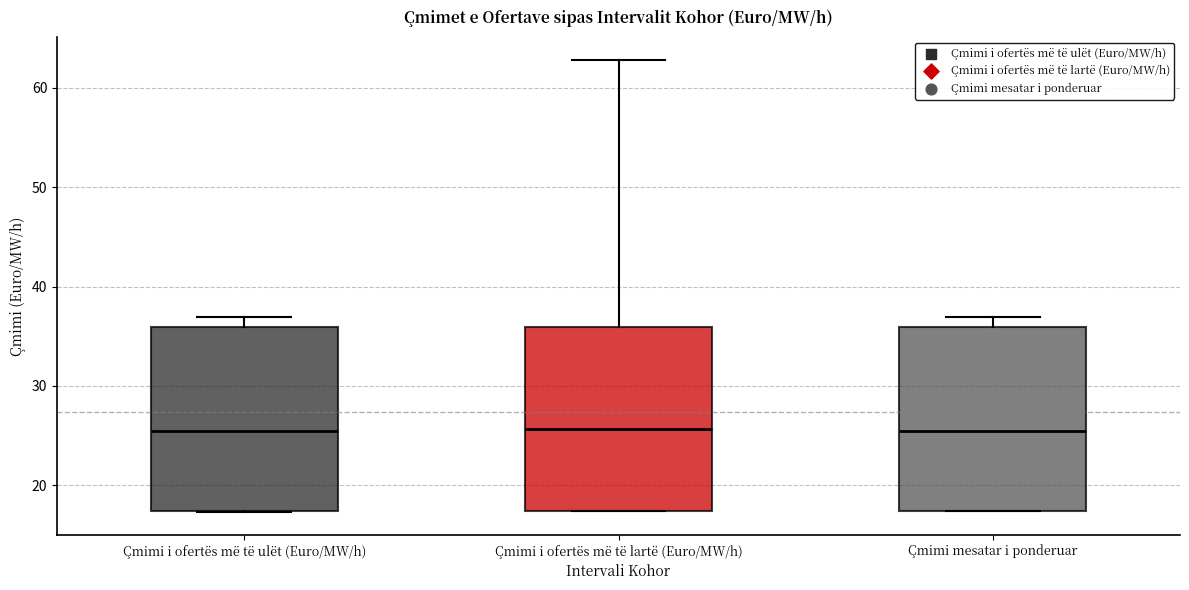

Reading left to right, read every box against the y-axis: the position of its median line, the range the box covers, and the ends of its whiskers. The values are not printed on the chart, so give them approximately, as read against the axis.

Çmimi i ofertës më të ulët (Euro/MW/h): median 26, box 17 to 36, whiskers 17 to 37
Çmimi i ofertës më të lartë (Euro/MW/h): median 26, box 17 to 36, whiskers 17 to 63
Çmimi mesatar i ponderuar: median 26, box 17 to 36, whiskers 17 to 37